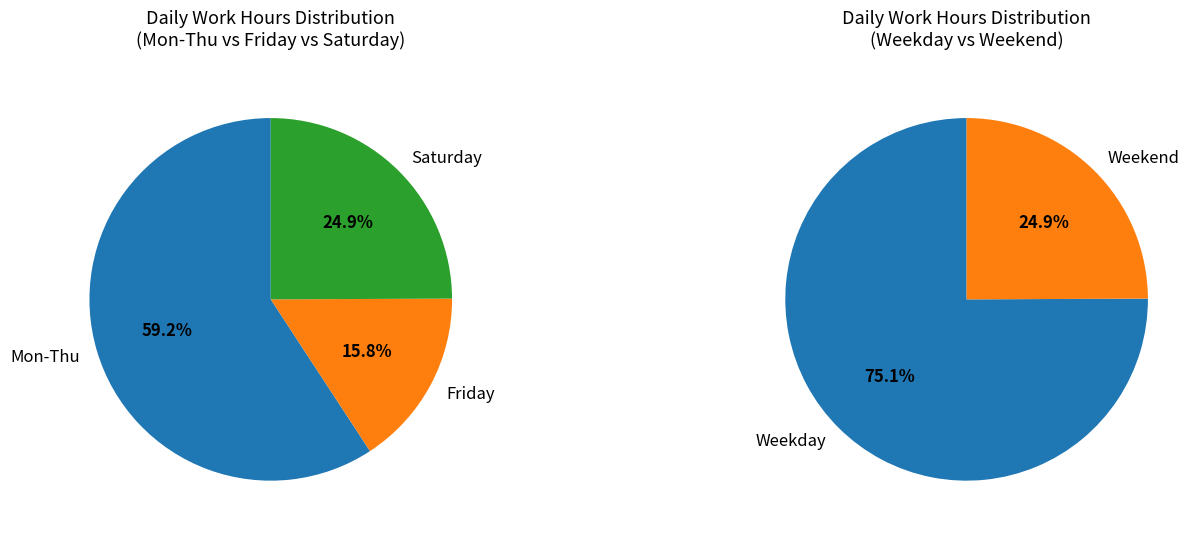

Does 23 represent more than half of the total?

No